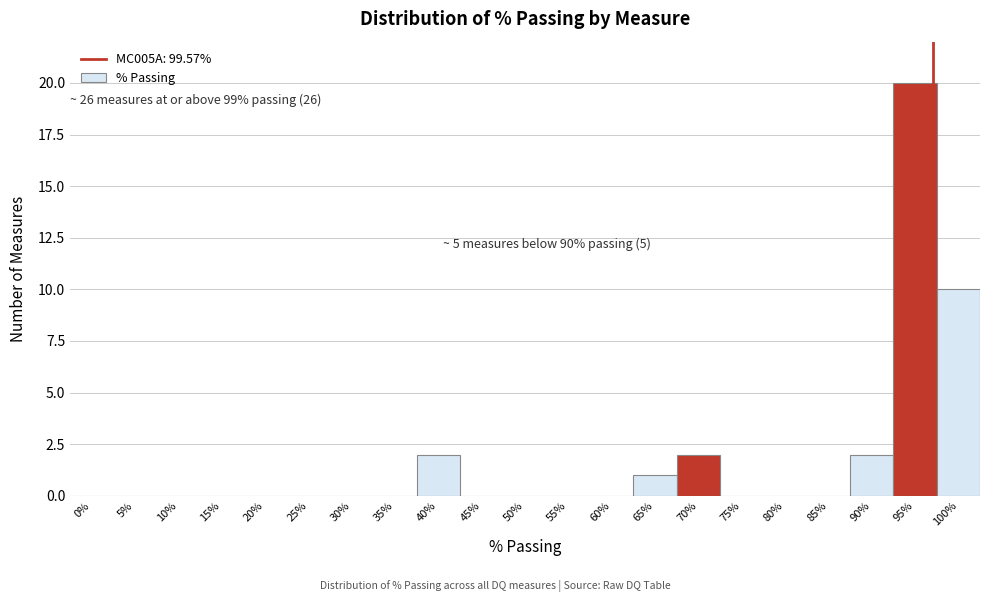

Reading left to right, what are all the values shown in this chart?

0%=0	5%=0	10%=0	15%=0	20%=0	25%=0	30%=0	35%=0	40%=2	45%=0	50%=0	55%=0	60%=0	65%=1	70%=2	75%=0	80%=0	85%=0	90%=2	95%=20	100%=10